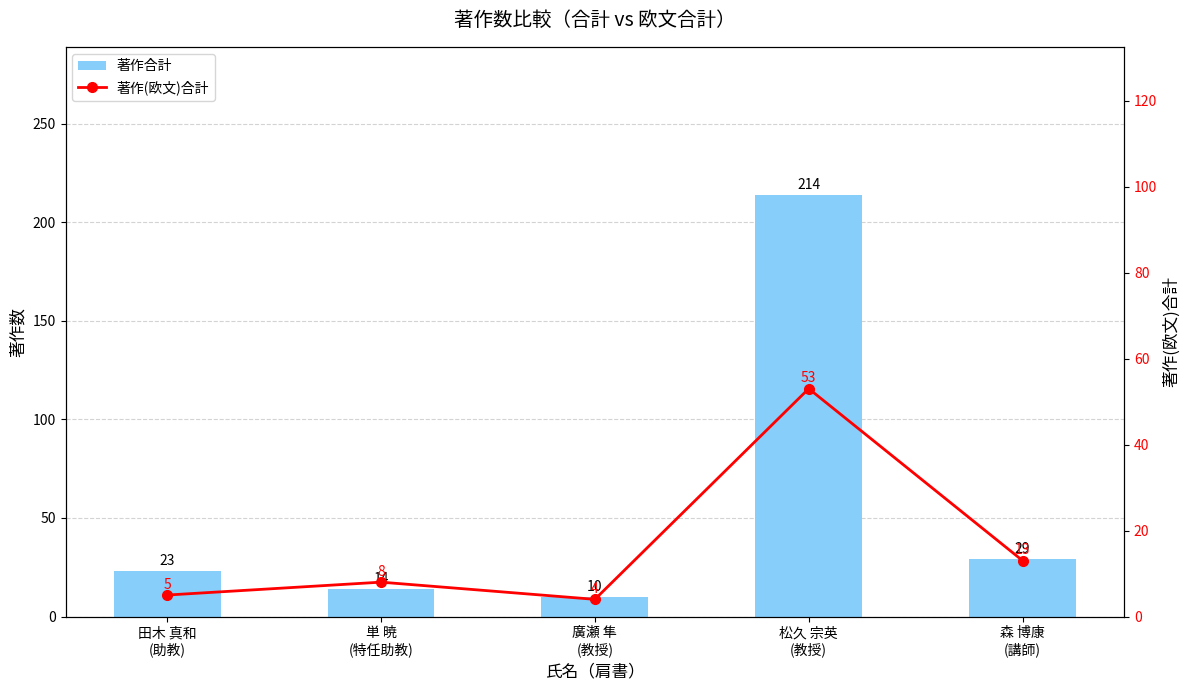

Reading right to left, transcribe all the data shown in this chart.

著作合計: 29	214	10	14	23
著作(欧文)合計: 13	53	4	8	5